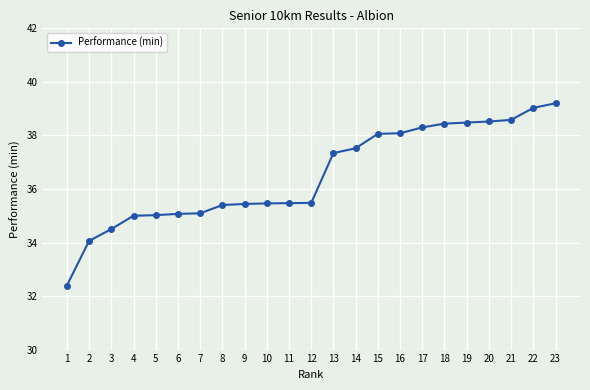

Between 18 and 2, which is larger?

18